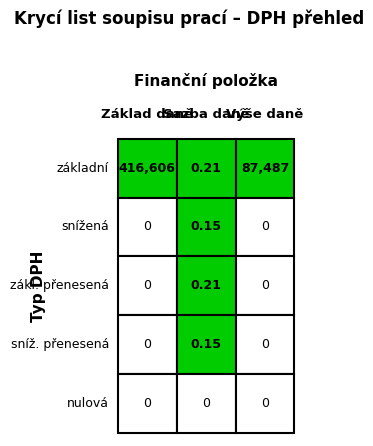

Is the value of DPH snížená at 4 greater than the value of DPH zákl. přenesená at 2?

No